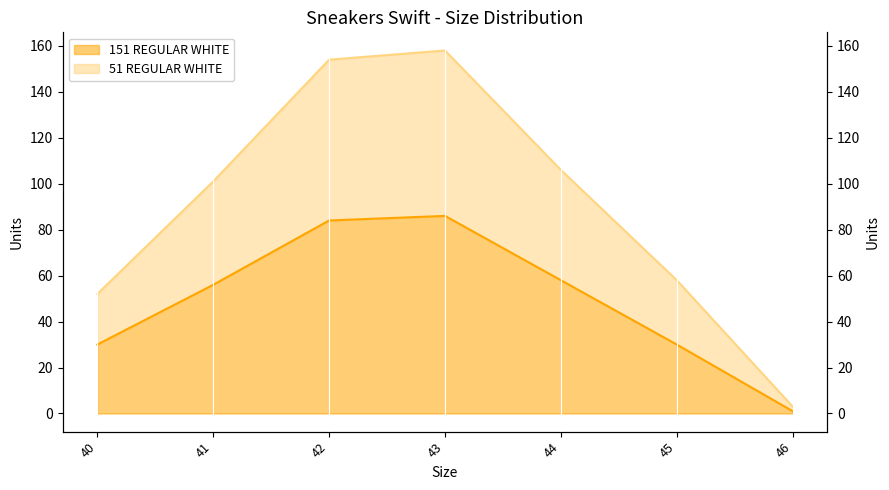

What is the difference between the maximum and minimum values in the 51 REGULAR WHITE series?

155